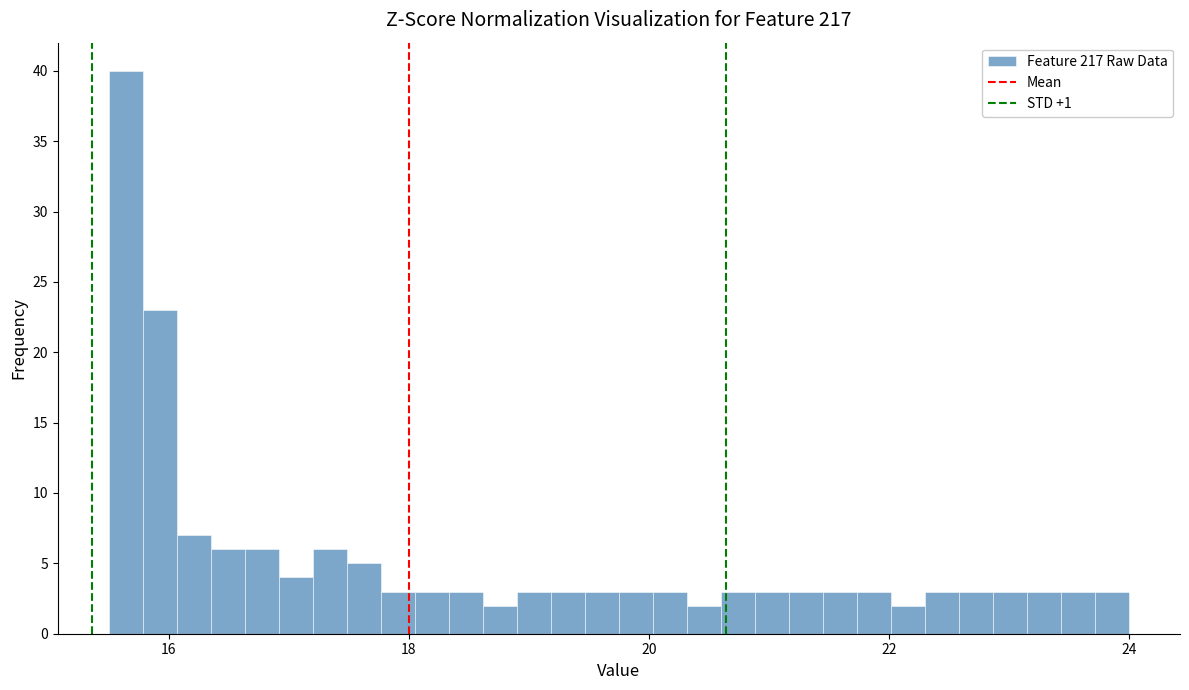

Around what value on the x-axis is the tallest bar? Give the approximate position of its centre, as read against the axis.

15.6